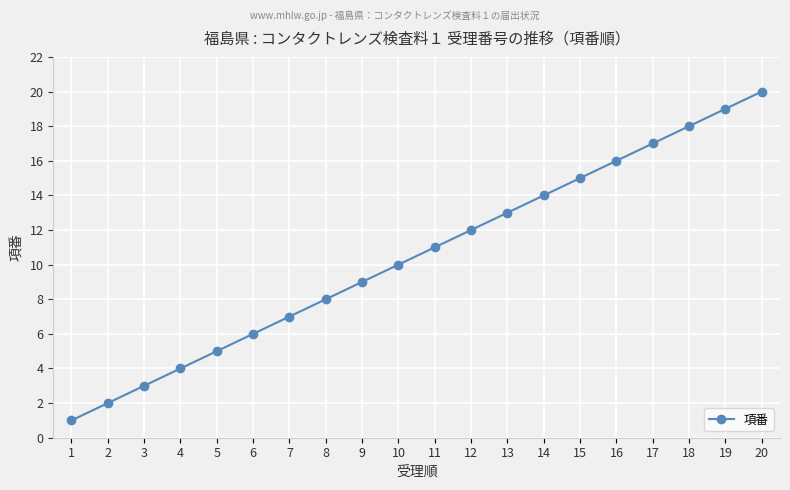

What is the value of the 12th point from the left?

12